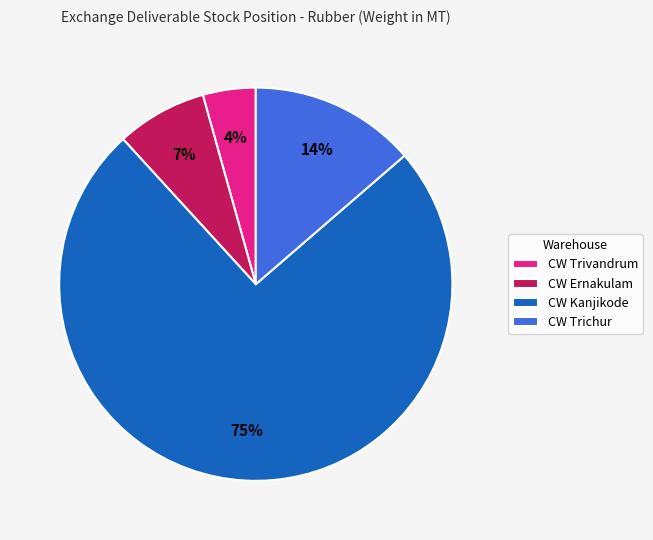

Between CW Ernakulam and CW Trichur, which is larger?

CW Trichur